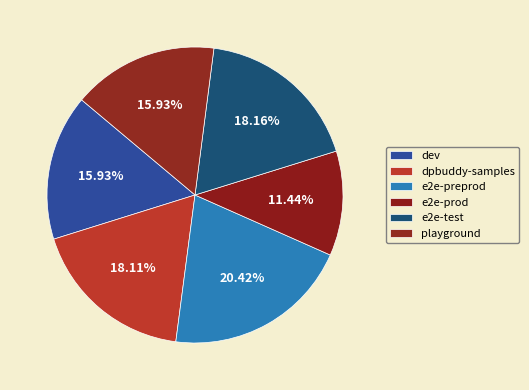

Does dev account for over 50% of the chart?

No